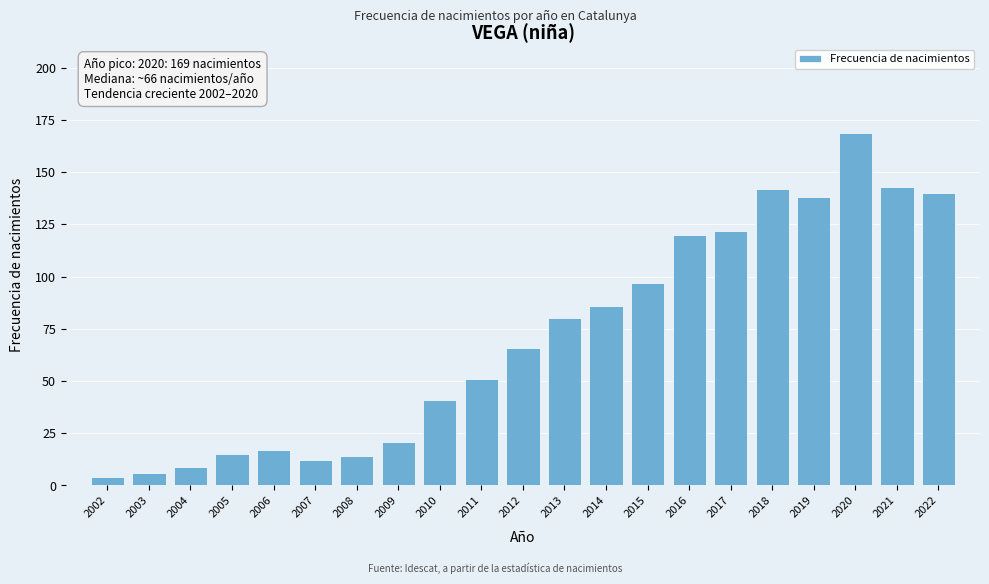

Reading left to right, extract all data points from this chart.

2002=4	2003=6	2004=9	2005=15	2006=17	2007=12	2008=14	2009=21	2010=41	2011=51	2012=66	2013=80	2014=86	2015=97	2016=120	2017=122	2018=142	2019=138	2020=169	2021=143	2022=140